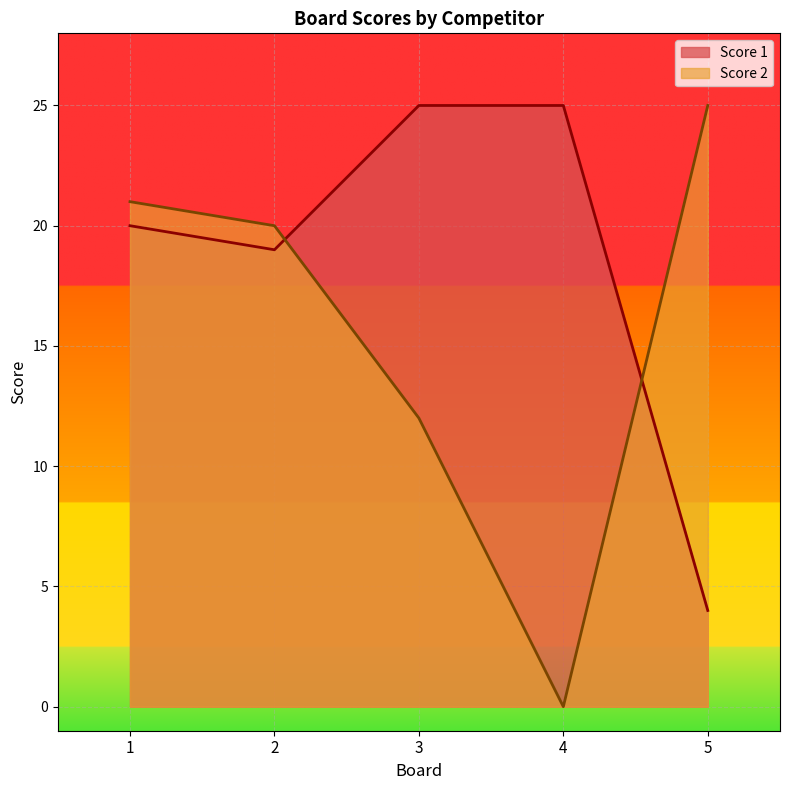

How many lines are shown in the chart?

2